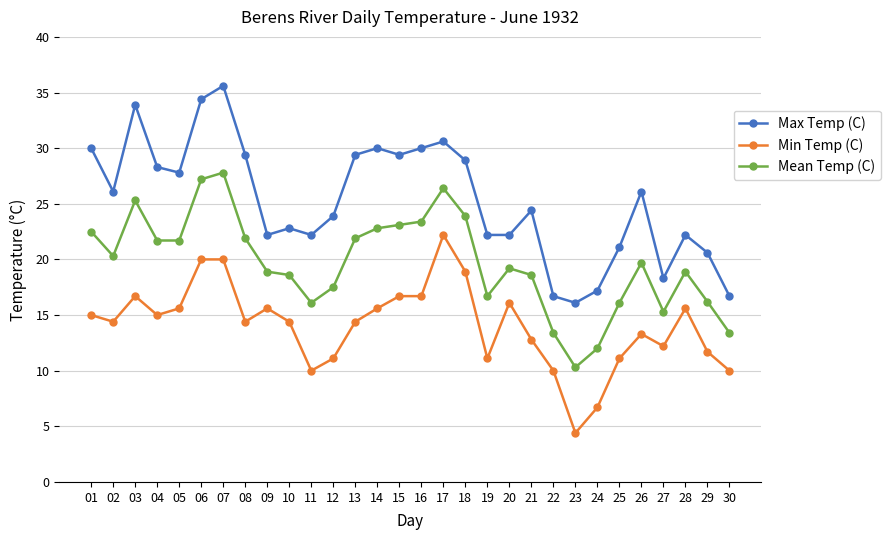

True or false: Max Temp (C) and Mean Temp (C) cross at least once.

False